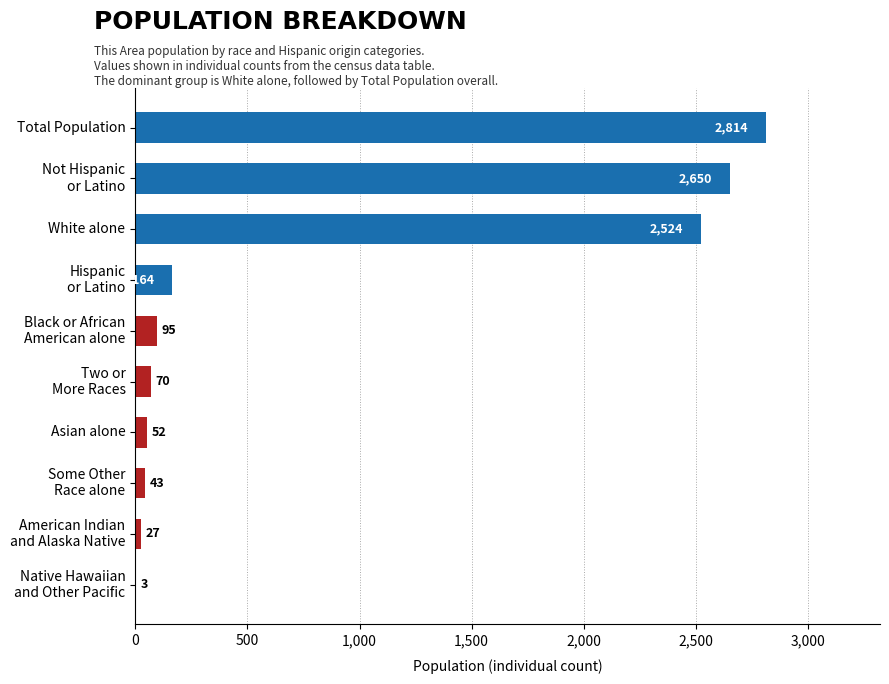

At which category does the chart reach its peak across all series?

Total Population